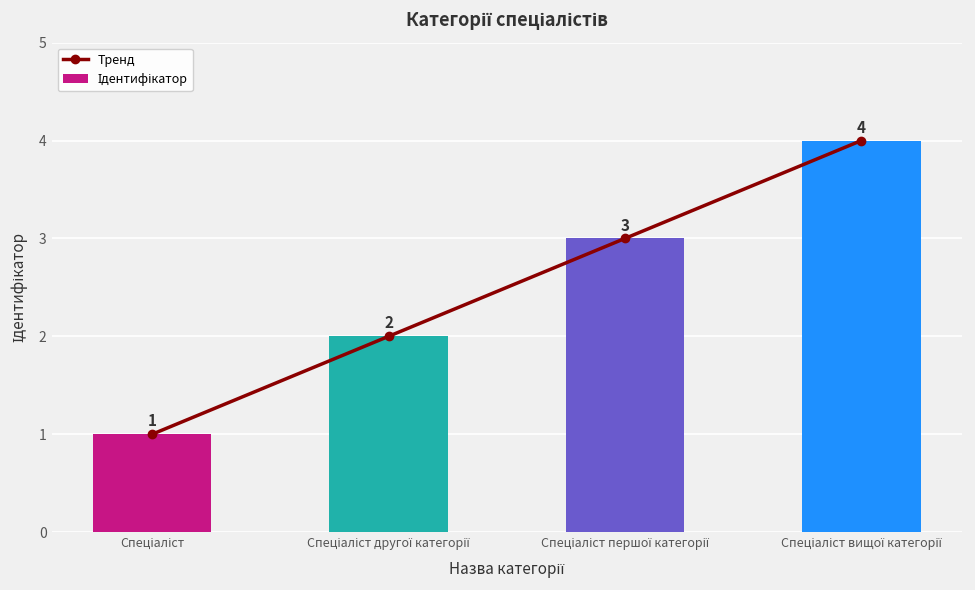

Which series changed the most between Спеціаліст першої категорії and Спеціаліст вищої категорії?

Тренд